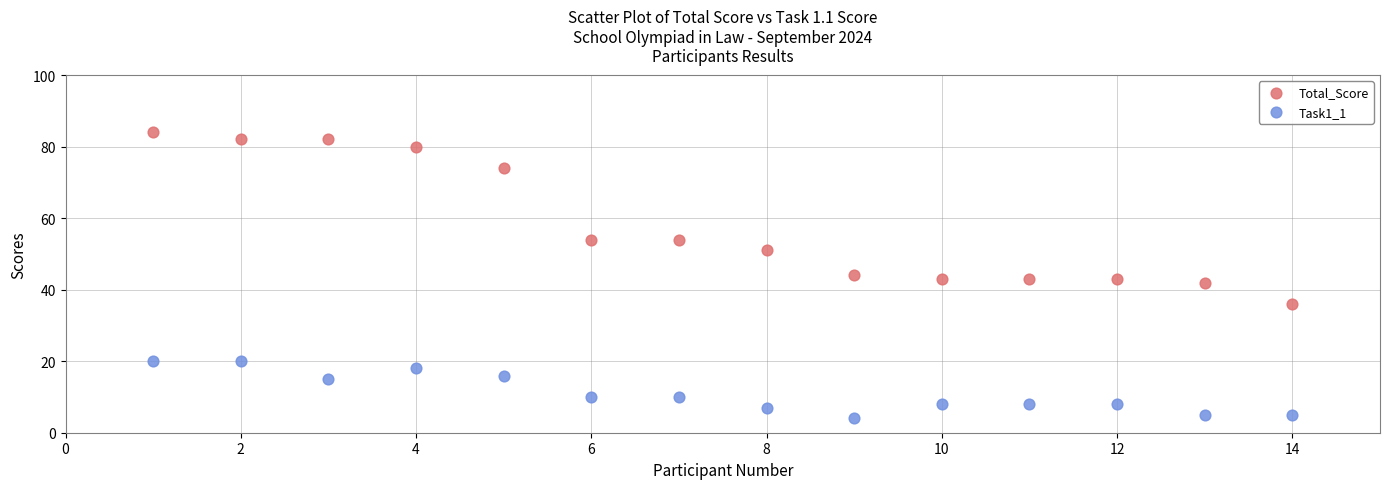

What are all the series names shown in the legend?

Total_Score, Task1_1